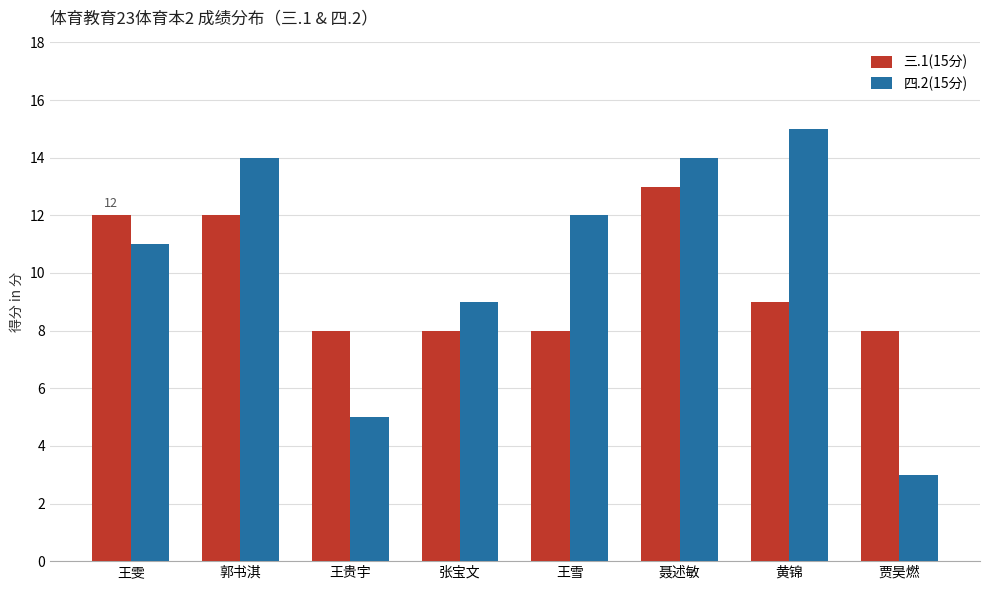

Is the value of 三.1(15分) at 黄锦 greater than the value of 四.2(15分) at 郭书淇?

No